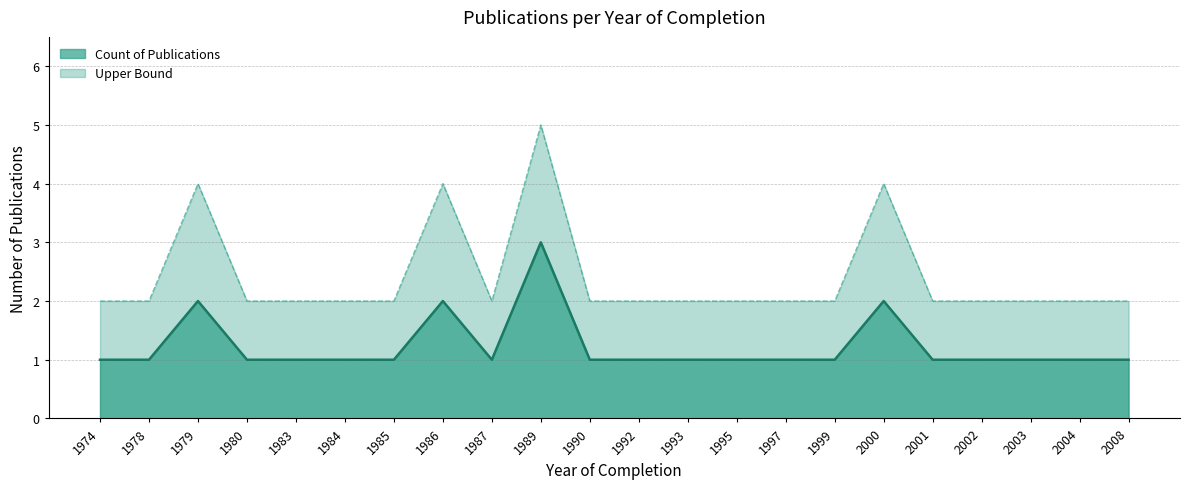

Reading right to left, what are all the values shown in this chart?

Count of Publications: 1	1	1	1	1	2	1	1	1	1	1	1	3	1	2	1	1	1	1	2	1	1
Upper Bound: 2	2	2	2	2	4	2	2	2	2	2	2	5	2	4	2	2	2	2	4	2	2